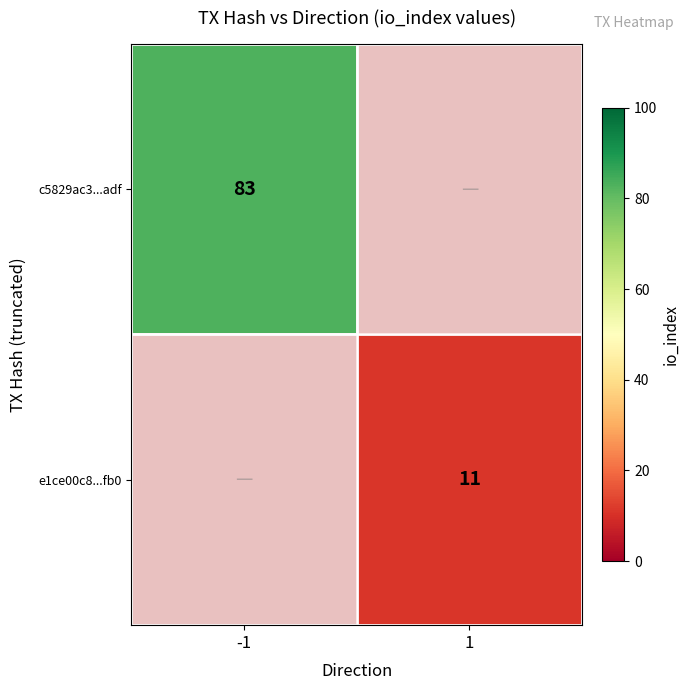

True or false: c5829ac3...adf has a value of 108 at -1.

False